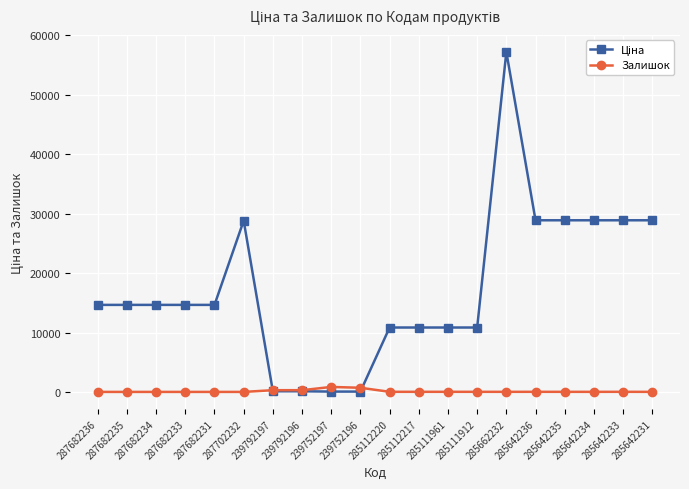

What is the maximum value shown in the chart?

57235.5